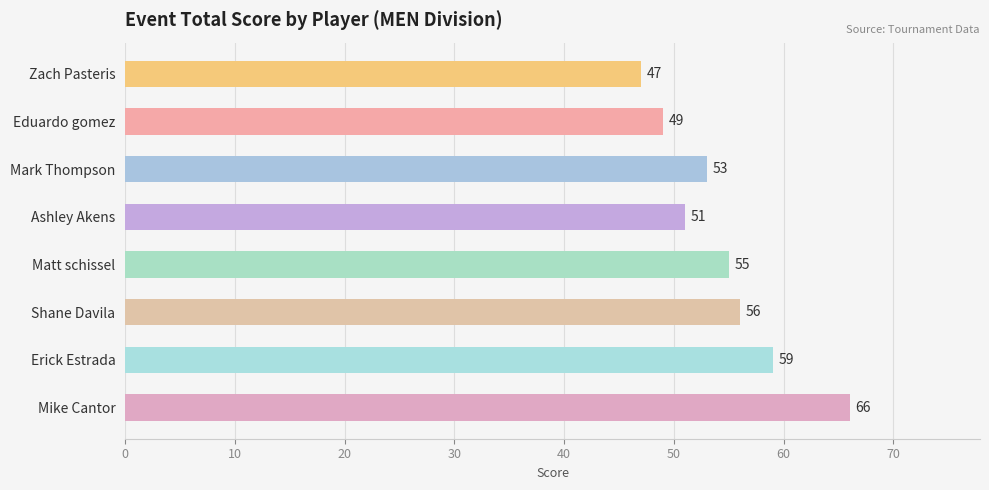

Count the values in the range 51 to 59.

5